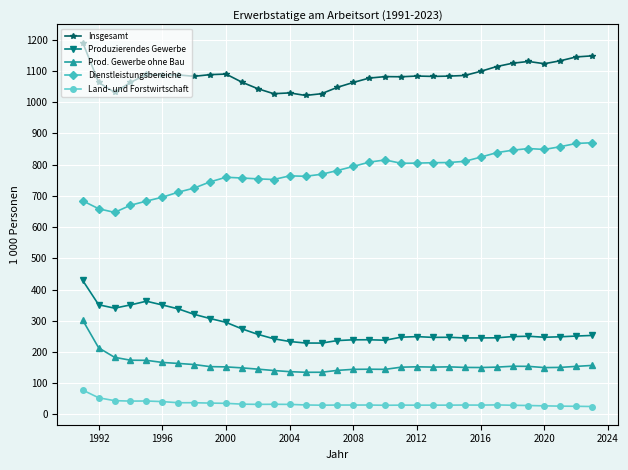

What is the sum of all Dienstleistungsbereiche values?

25577.7